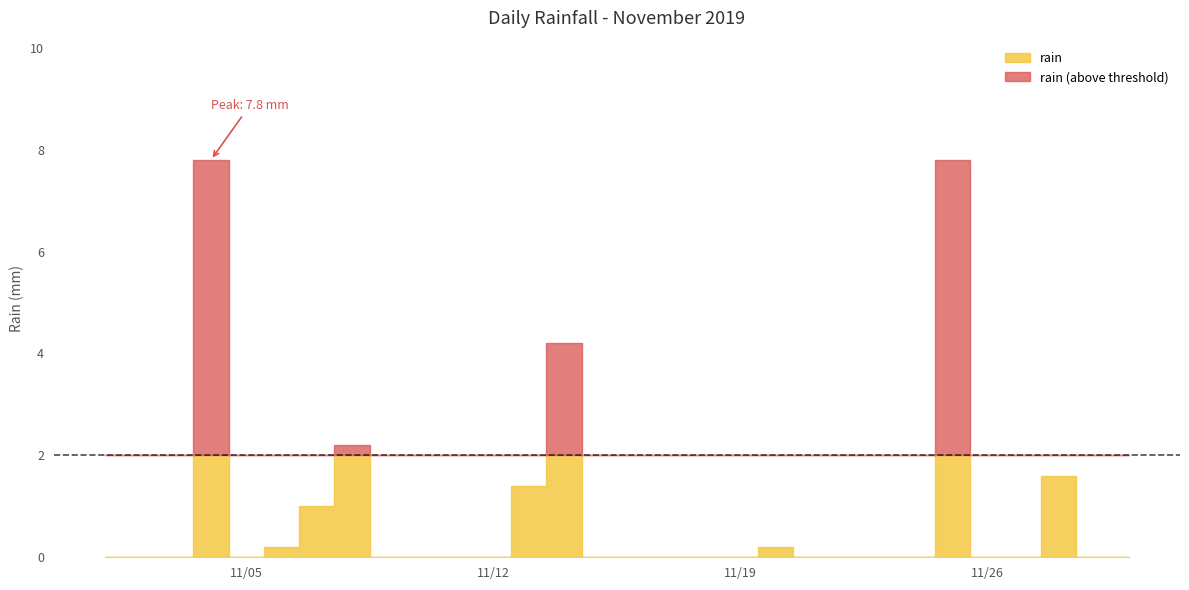

What is the average value?

0.9